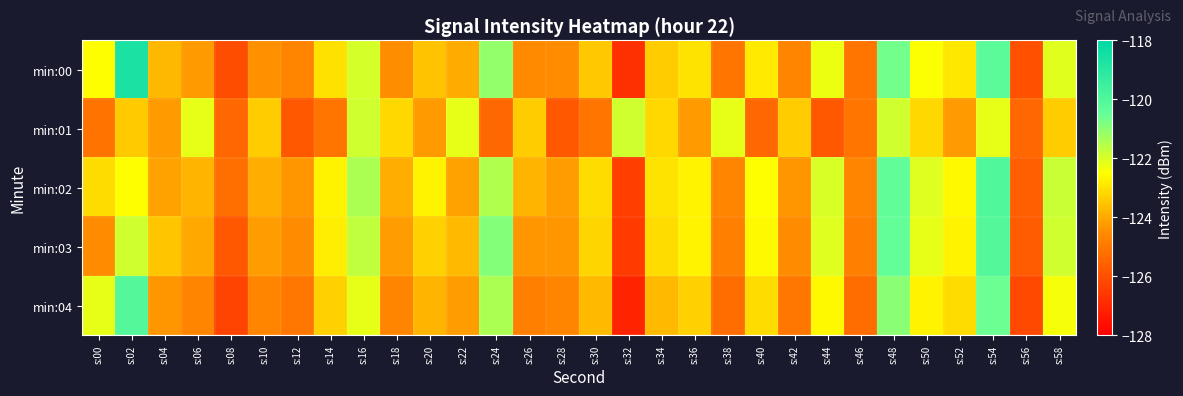

Reading right to left, extract all data points from this chart.

min:00: s:58=-122.1	s:56=-125.9	s:54=-120.3	s:52=-122.9	s:50=-122.5	s:48=-120.7	s:46=-125.1	s:44=-122.3	s:42=-124.7	s:40=-122.9	s:38=-125.0	s:36=-123.0	s:34=-123.4	s:32=-126.8	s:30=-123.5	s:28=-124.5	s:26=-124.5	s:24=-121.1	s:22=-124.0	s:20=-123.5	s:18=-124.5	s:16=-122.0	s:14=-123.0	s:12=-124.7	s:10=-124.4	s:08=-126.1	s:06=-124.2	s:04=-123.7	s:02=-118.7	s:00=-122.5
min:01: s:58=-123.4	s:56=-125.4	s:54=-122.2	s:52=-124.2	s:50=-123.2	s:48=-121.9	s:46=-125.0	s:44=-125.8	s:42=-123.4	s:40=-125.4	s:38=-122.2	s:36=-124.2	s:34=-123.2	s:32=-121.9	s:30=-125.0	s:28=-125.8	s:26=-123.4	s:24=-125.4	s:22=-122.2	s:20=-124.2	s:18=-123.2	s:16=-121.9	s:14=-125.0	s:12=-125.8	s:10=-123.4	s:08=-125.4	s:06=-122.2	s:04=-124.2	s:02=-123.4	s:00=-125.1
min:02: s:58=-121.8	s:56=-125.6	s:54=-120.0	s:52=-122.6	s:50=-122.1	s:48=-120.4	s:46=-124.7	s:44=-122.0	s:42=-124.3	s:40=-122.5	s:38=-124.7	s:36=-122.7	s:34=-123.0	s:32=-126.4	s:30=-123.1	s:28=-124.2	s:26=-123.8	s:24=-121.5	s:22=-124.1	s:20=-122.7	s:18=-123.9	s:16=-121.4	s:14=-122.7	s:12=-124.3	s:10=-123.9	s:08=-125.2	s:06=-123.8	s:04=-124.1	s:02=-122.5	s:00=-123.1
min:03: s:58=-121.9	s:56=-125.7	s:54=-120.1	s:52=-122.7	s:50=-122.2	s:48=-120.5	s:46=-124.8	s:44=-122.1	s:42=-124.5	s:40=-122.6	s:38=-124.8	s:36=-122.7	s:34=-123.1	s:32=-126.5	s:30=-123.2	s:28=-124.3	s:26=-124.3	s:24=-120.9	s:22=-123.7	s:20=-123.3	s:18=-124.2	s:16=-121.7	s:14=-122.8	s:12=-124.5	s:10=-124.2	s:08=-125.8	s:06=-124.0	s:04=-123.5	s:02=-121.9	s:00=-124.5
min:04: s:58=-122.4	s:56=-126.2	s:54=-120.6	s:52=-123.1	s:50=-122.7	s:48=-121.0	s:46=-125.3	s:44=-122.6	s:42=-125.0	s:40=-123.1	s:38=-125.3	s:36=-123.3	s:34=-123.7	s:32=-127.1	s:30=-123.7	s:28=-124.7	s:26=-124.8	s:24=-121.4	s:22=-124.2	s:20=-123.8	s:18=-124.7	s:16=-122.2	s:14=-123.3	s:12=-125.0	s:10=-124.7	s:08=-126.3	s:06=-124.7	s:04=-124.3	s:02=-120.1	s:00=-122.2